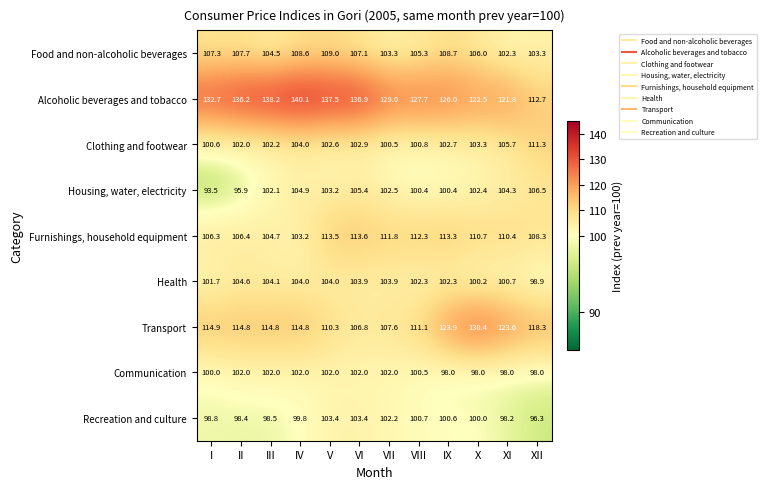

How many values in the Health series are below 103?

6